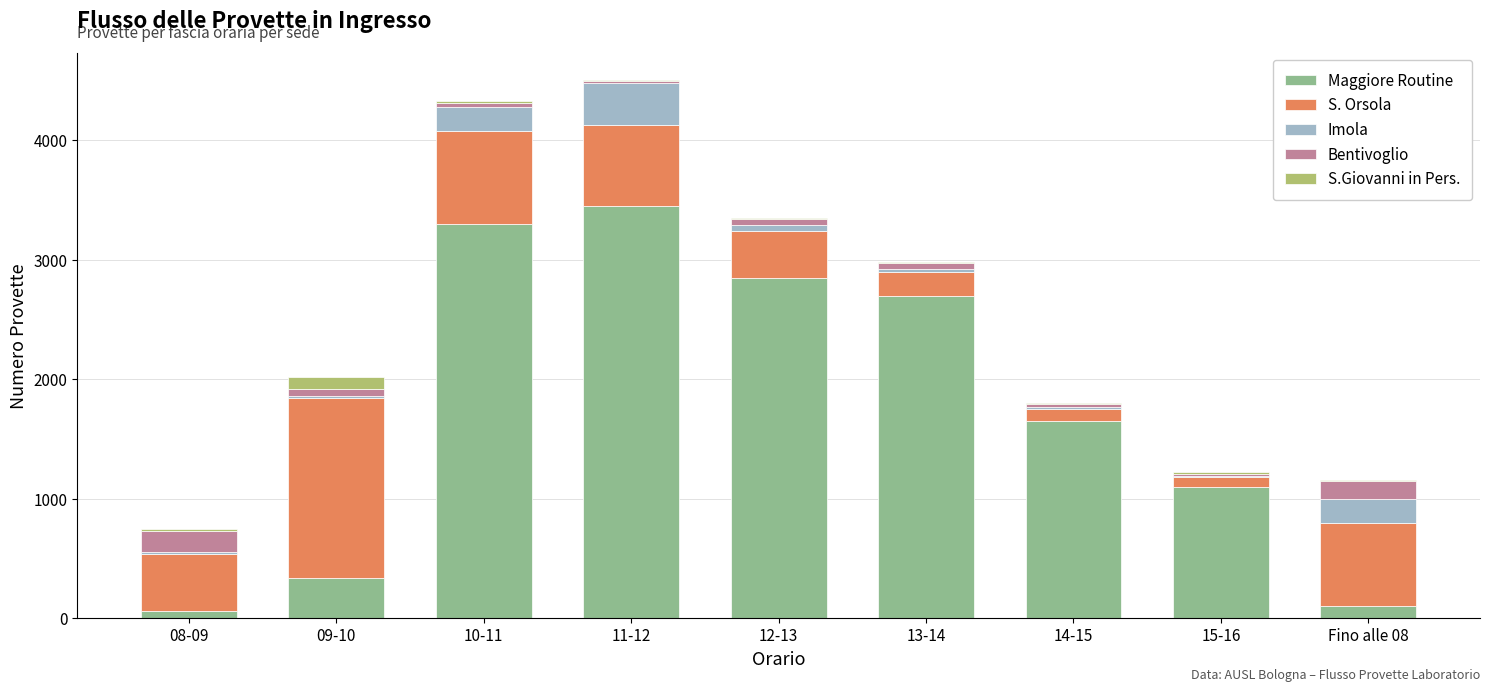

At which label is Maggiore Routine closest to 1755?

14-15